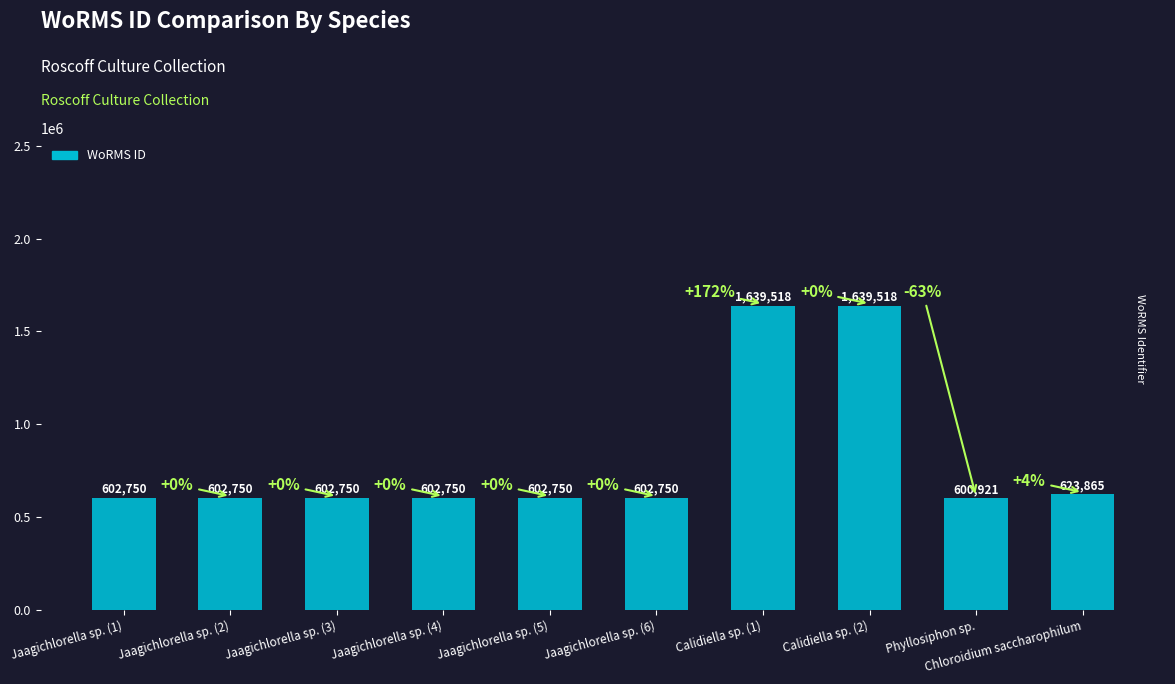

What is the label of the 9th bar from the left?

Phyllosiphon sp.